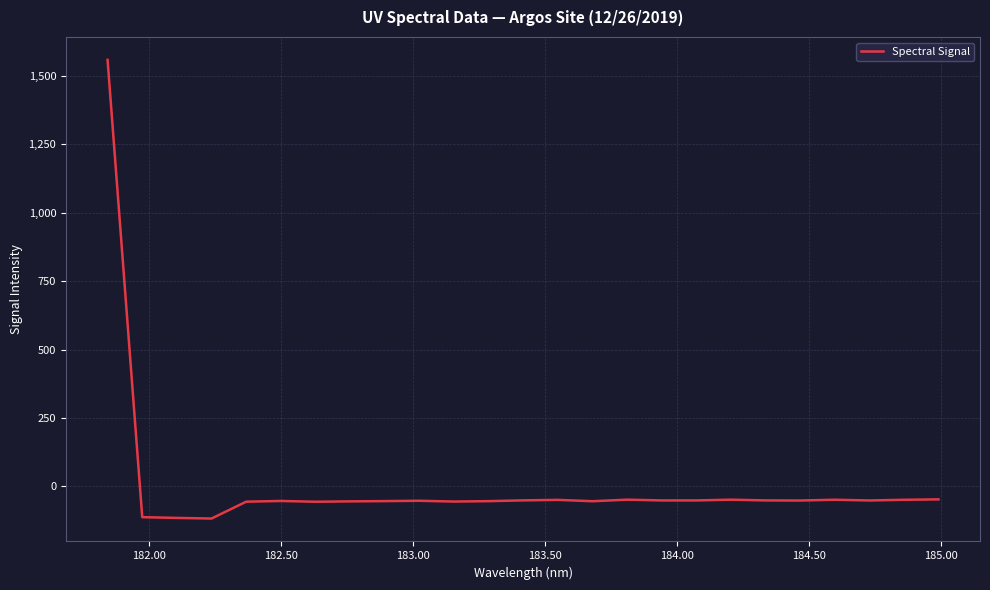

What is the greatest value displayed?

1558.9